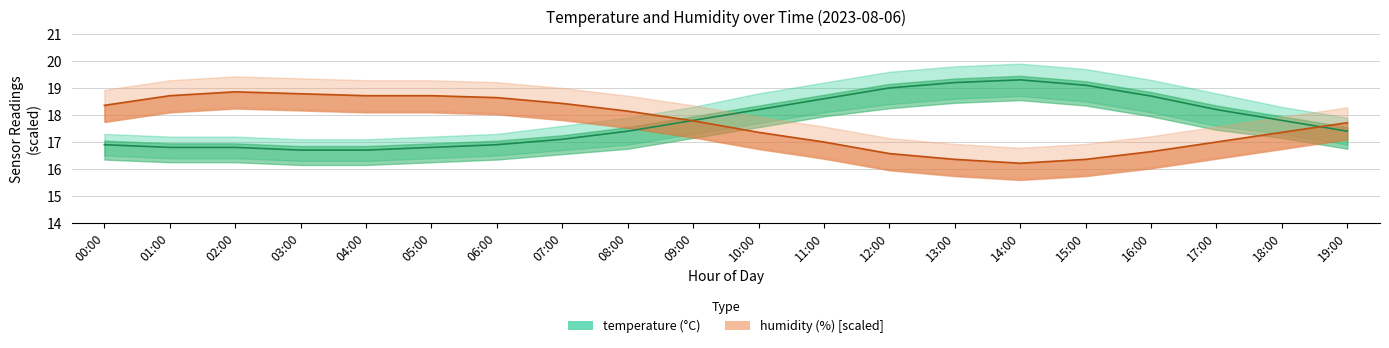

Is the value of humidity at 19:00 greater than the value of temperature at 04:00?

Yes